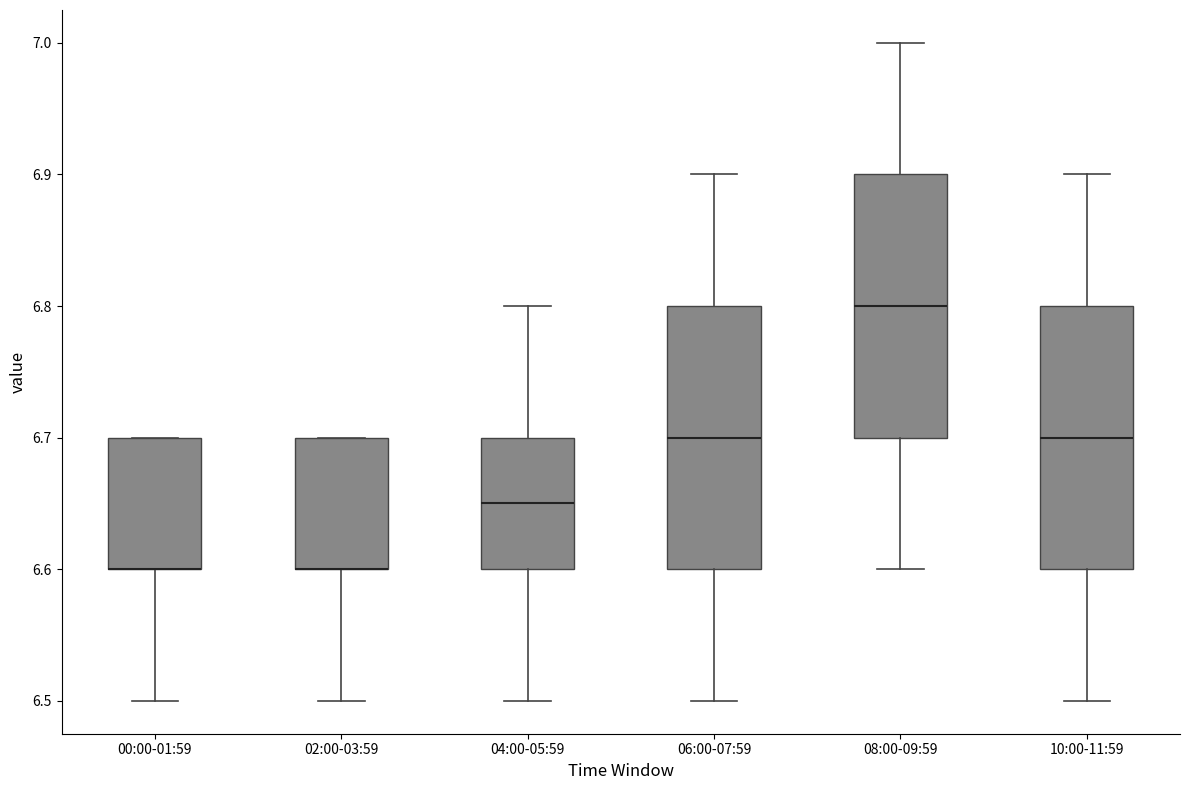

Reading left to right, transcribe this box plot: for each box, give where its median line is, the range the box spans, and where its two whiskers end, as read against the y-axis. The values are not printed on the chart, so give them approximately, as read against the axis.

00:00-01:59: median 6.60 (drawn on the box's lower edge), box 6.60 to 6.70, whiskers 6.50 to 6.70
02:00-03:59: median 6.60 (drawn on the box's lower edge), box 6.60 to 6.70, whiskers 6.50 to 6.70
04:00-05:59: median 6.65, box 6.60 to 6.70, whiskers 6.50 to 6.80
06:00-07:59: median 6.70, box 6.60 to 6.80, whiskers 6.50 to 6.90
08:00-09:59: median 6.80, box 6.70 to 6.90, whiskers 6.60 to 7.00
10:00-11:59: median 6.70, box 6.60 to 6.80, whiskers 6.50 to 6.90